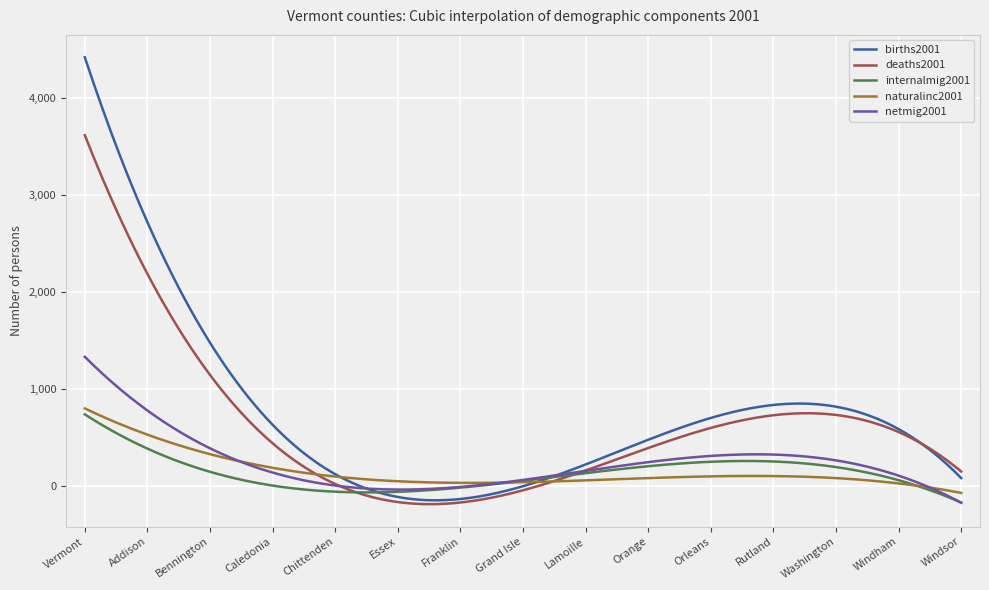

What is the smallest value displayed?

-183.9